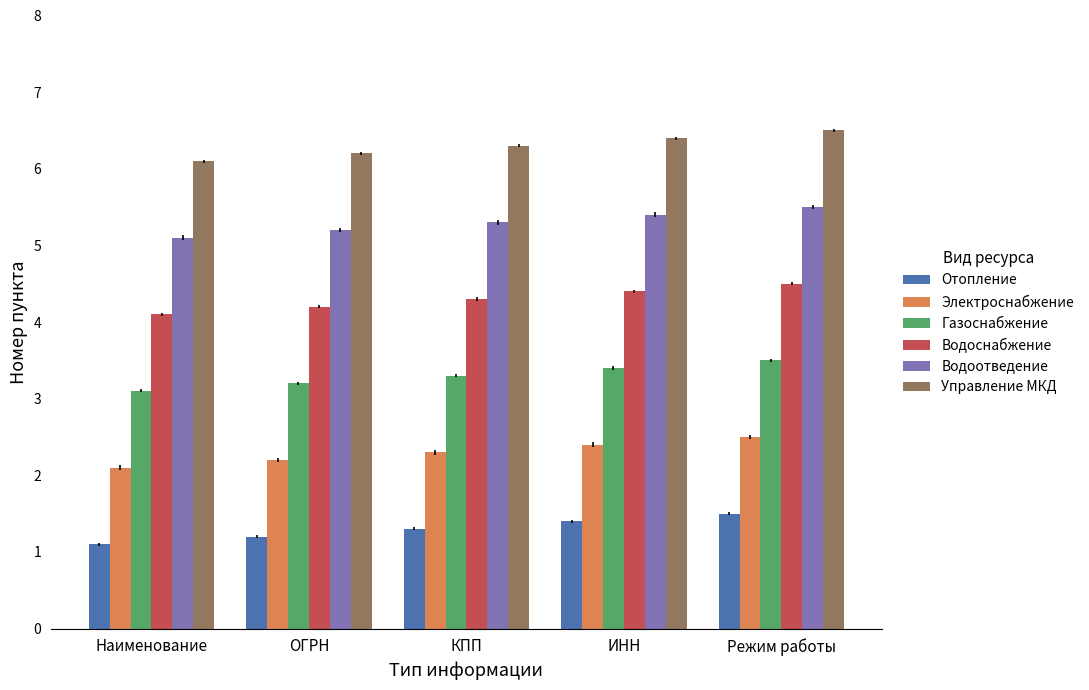

Where is Водоотведение nearest to the value 5?

Наименование